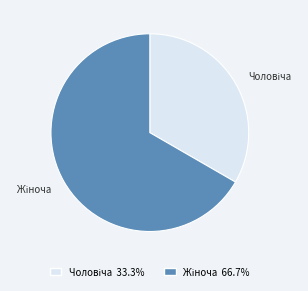

Is there any slice that represents more than half of the pie?

Yes